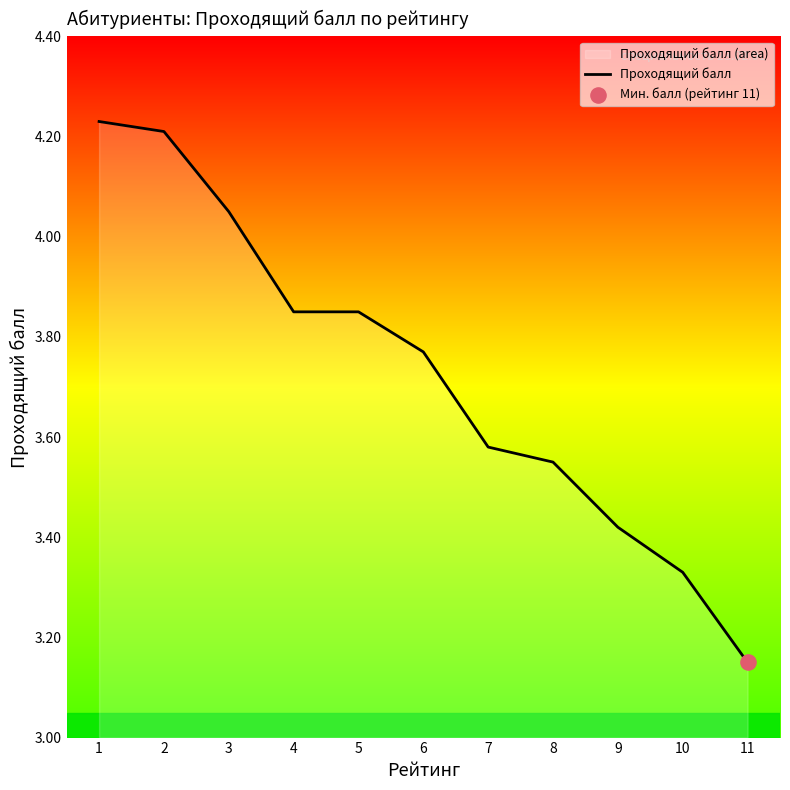

What is the ratio of the value at 1 to the value at 4?

1.1